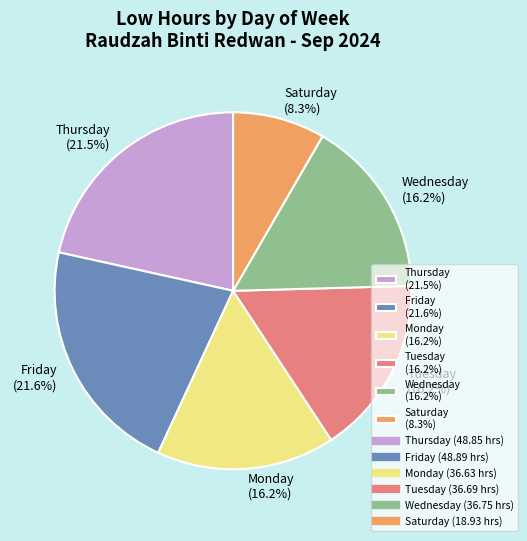

Which has a higher value, Friday (21.6%) or Monday (16.2%)?

Friday (21.6%)